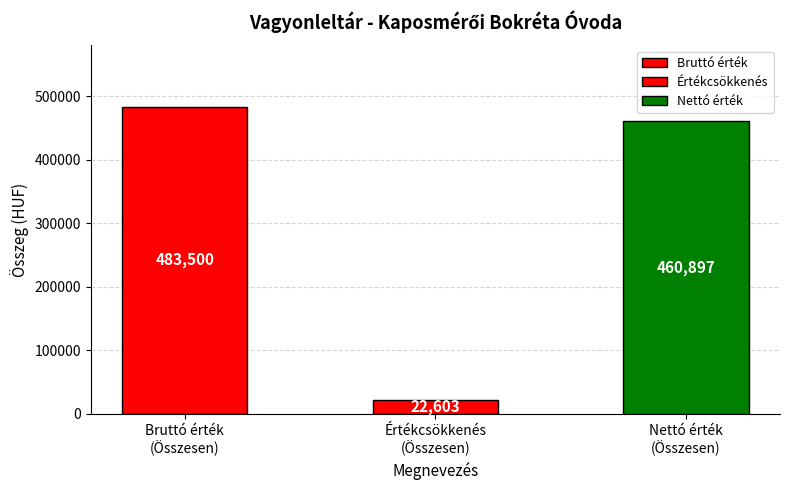

Is it true that Bruttó érték equals 124637 at Gépek, berendezések?

False